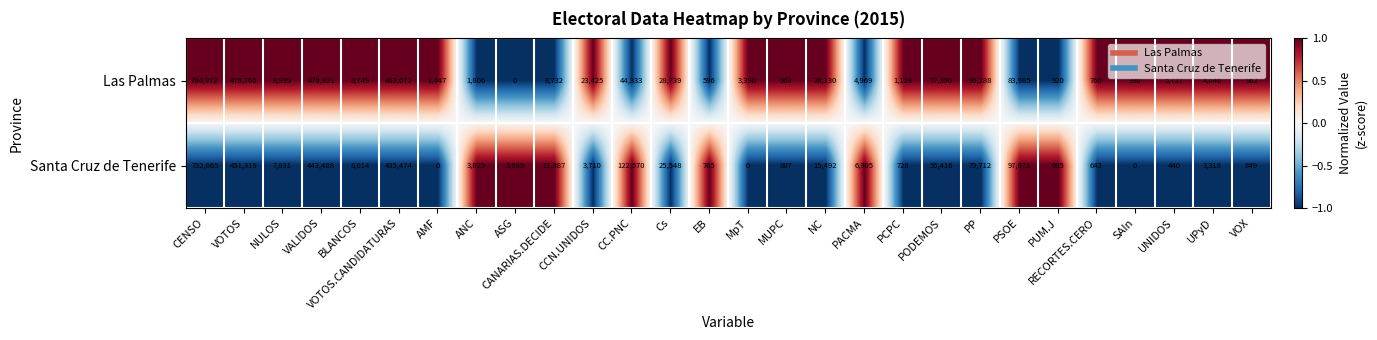

What is the sum of the Las Palmas values at ASG and NULOS?

8939